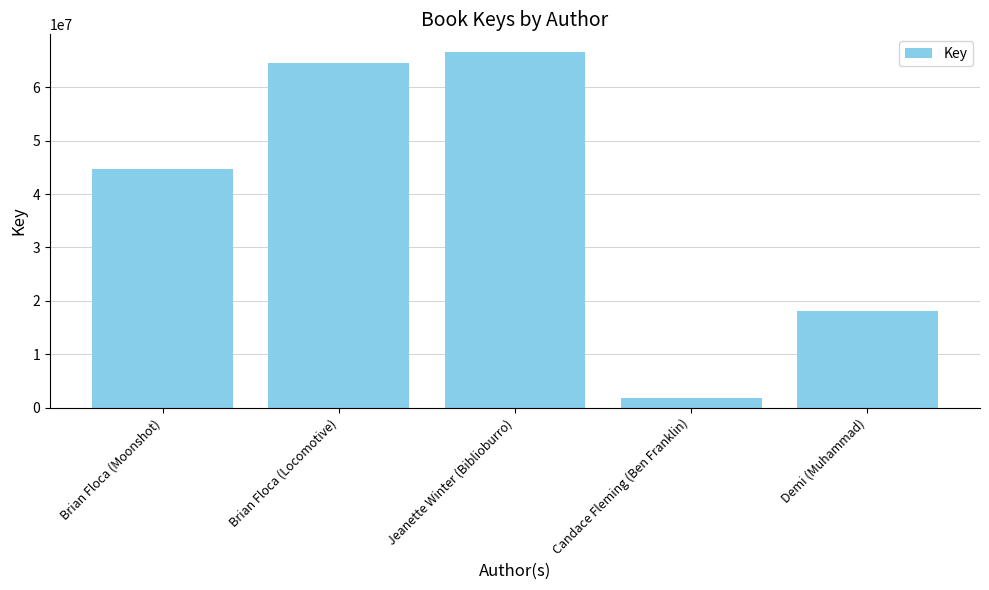

List the labels in order of value, smallest first.

Candace Fleming (Ben Franklin), Demi (Muhammad), Brian Floca (Moonshot), Brian Floca (Locomotive), Jeanette Winter (Biblioburro)